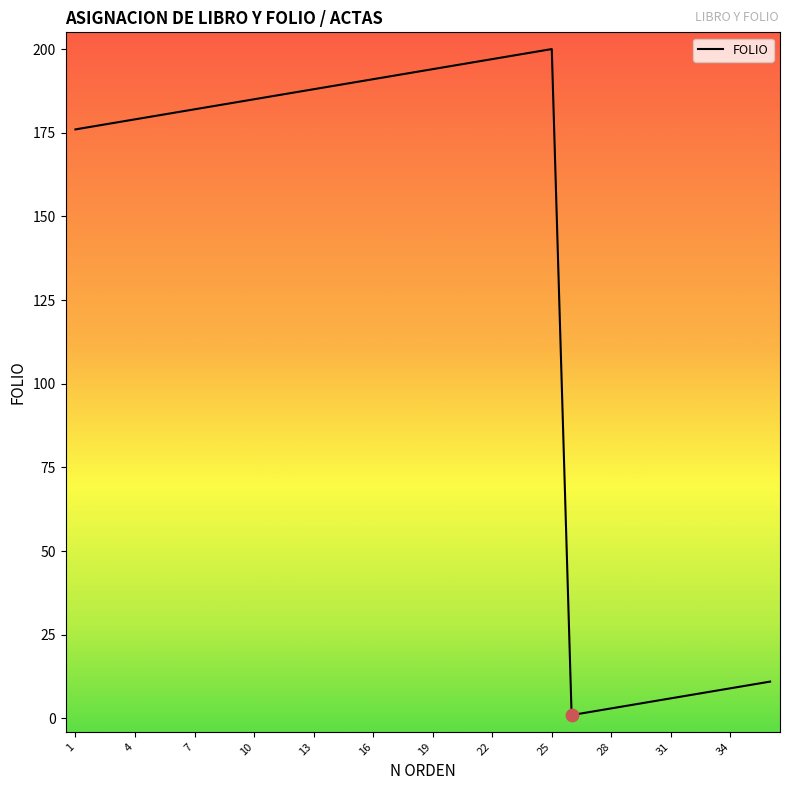

Approximately how many times larger is the value at 18 compared to 21?

1.0